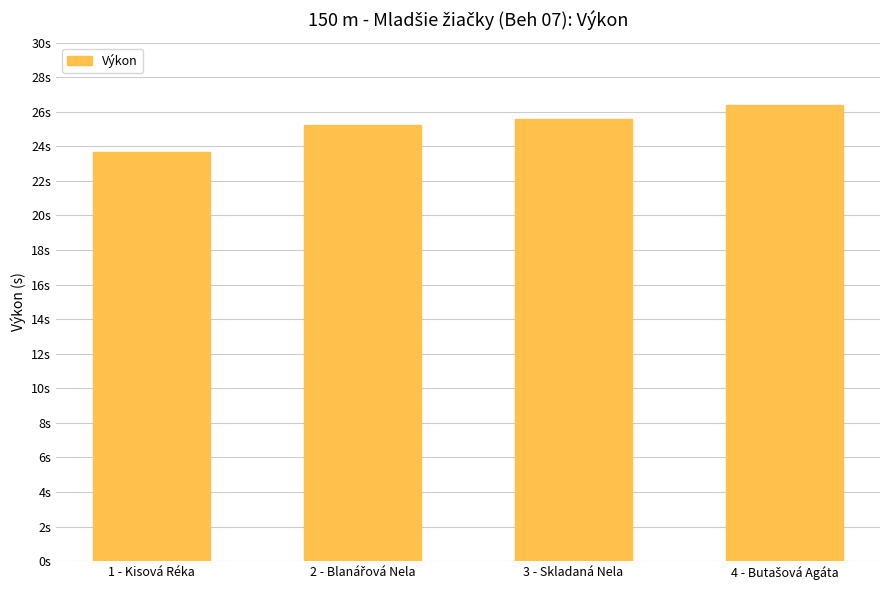

What is the change in value from 3 - Skladaná Nela to 4 - Butašová Agáta?

+0.8